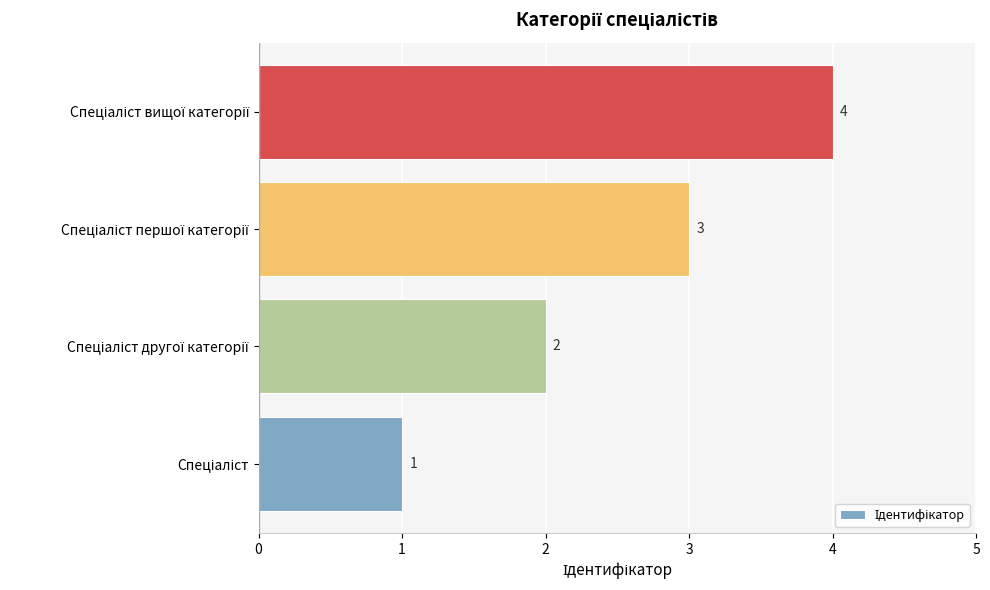

What is the difference between the maximum and minimum values?

3